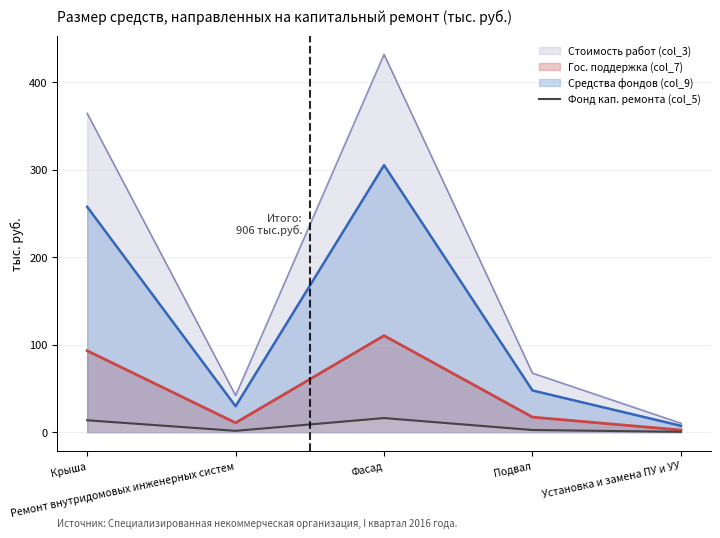

The chart shows a value of 0.5 at Установка и замена ПУ и УУ. True or false?

True